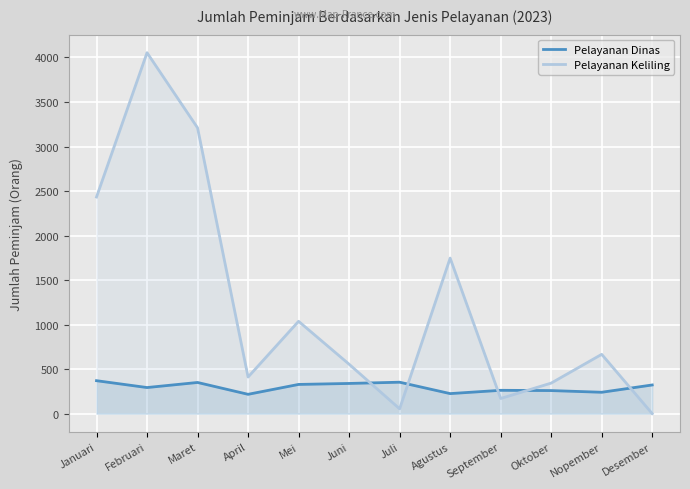

Rank the series by their average value, from highest to lowest.

Pelayanan Keliling, Pelayanan Dinas